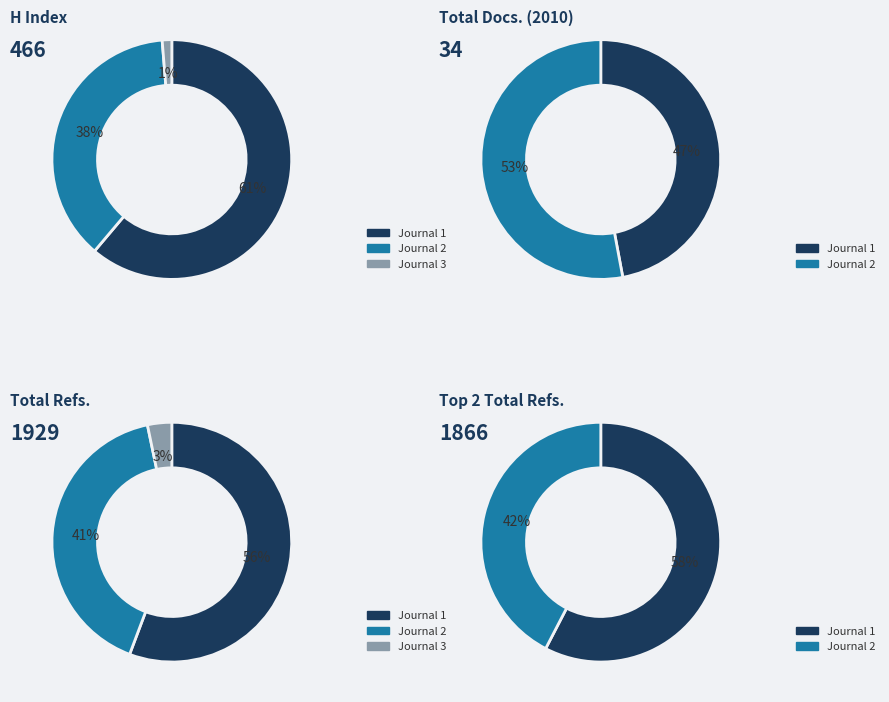

The Learning and Perception slice represents 11% of the pie. True or false?

False